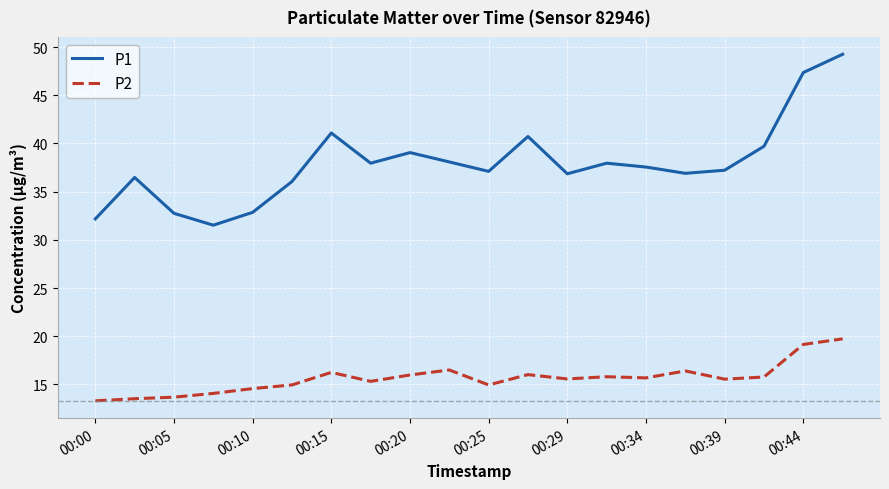

Rank the series by their average value, from lowest to highest.

P2, P1